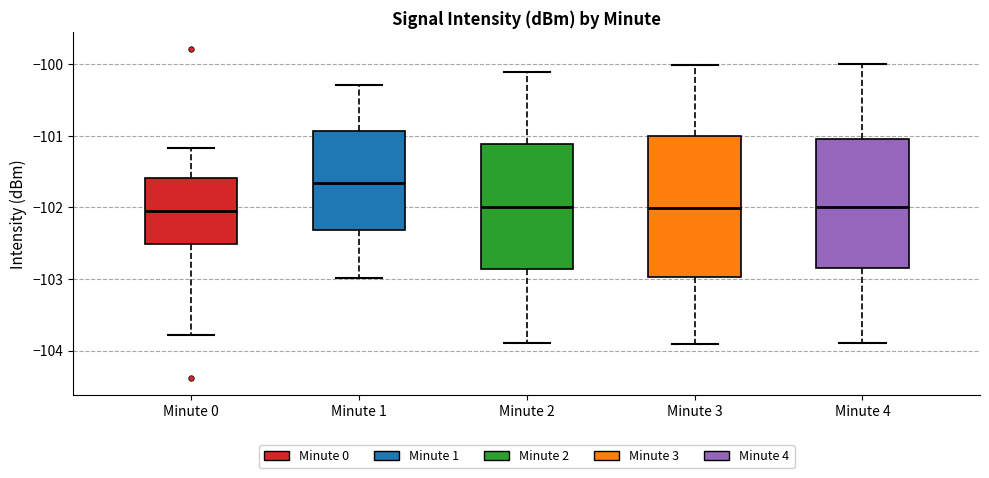

Reading left to right, read every box against the y-axis: the position of its median line, the range the box covers, and the ends of its whiskers. The values are not printed on the chart, so give them approximately, as read against the axis.

Minute 0: median -102.1, box -102.5 to -101.6, whiskers -103.8 to -101.2
Minute 1: median -101.7, box -102.3 to -100.9, whiskers -103.0 to -100.3
Minute 2: median -102.0, box -102.9 to -101.1, whiskers -103.9 to -100.1
Minute 3: median -102.0, box -103.0 to -101.0, whiskers -103.9 to -100.0
Minute 4: median -102.0, box -102.8 to -101.0, whiskers -103.9 to -100.0